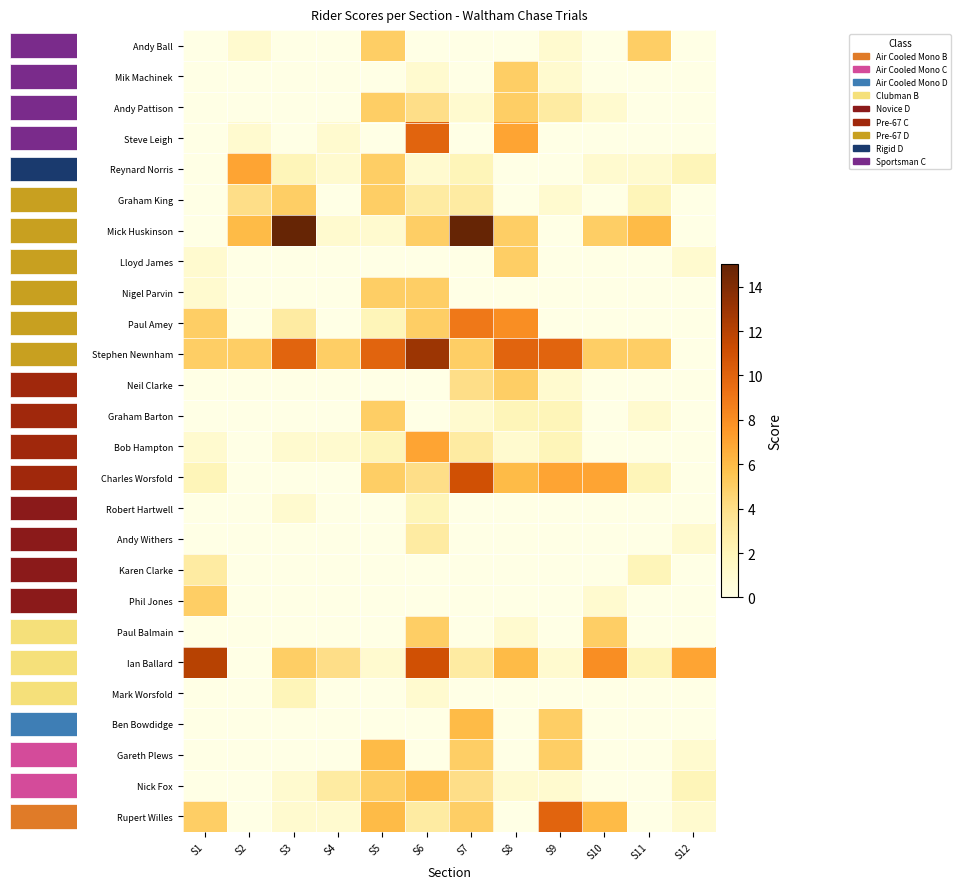

Reading right to left, what are all the values shown in this chart?

Andy Ball: S12=0	S11=5	S10=0	S9=1	S8=0	S7=0	S6=0	S5=5	S4=0	S3=0	S2=1	S1=0
Mik Machinek: S12=0	S11=0	S10=0	S9=1	S8=5	S7=0	S6=1	S5=0	S4=0	S3=0	S2=0	S1=0
Andy Pattison: S12=0	S11=0	S10=1	S9=3	S8=5	S7=1	S6=4	S5=5	S4=0	S3=0	S2=0	S1=0
Steve Leigh: S12=0	S11=0	S10=0	S9=0	S8=7	S7=0	S6=10	S5=0	S4=1	S3=0	S2=1	S1=0
Reynard Norris: S12=2	S11=1	S10=1	S9=0	S8=0	S7=2	S6=1	S5=5	S4=1	S3=2	S2=7	S1=0
Graham King: S12=0	S11=2	S10=0	S9=1	S8=0	S7=3	S6=3	S5=5	S4=0	S3=5	S2=4	S1=0
Mick Huskinson: S12=0	S11=6	S10=5	S9=0	S8=5	S7=15	S6=5	S5=1	S4=1	S3=15	S2=6	S1=0
Lloyd James: S12=1	S11=0	S10=0	S9=0	S8=5	S7=0	S6=0	S5=0	S4=0	S3=0	S2=0	S1=1
Nigel Parvin: S12=0	S11=0	S10=0	S9=0	S8=0	S7=0	S6=5	S5=5	S4=0	S3=0	S2=0	S1=1
Paul Amey: S12=0	S11=0	S10=0	S9=0	S8=8	S7=9	S6=5	S5=2	S4=0	S3=3	S2=0	S1=5
Stephen Newnham: S12=0	S11=5	S10=5	S9=10	S8=10	S7=5	S6=13	S5=10	S4=5	S3=10	S2=5	S1=5
Neil Clarke: S12=0	S11=0	S10=0	S9=1	S8=5	S7=4	S6=0	S5=0	S4=0	S3=0	S2=0	S1=0
Graham Barton: S12=0	S11=1	S10=0	S9=2	S8=2	S7=1	S6=0	S5=5	S4=0	S3=0	S2=0	S1=0
Bob Hampton: S12=0	S11=0	S10=0	S9=2	S8=1	S7=3	S6=7	S5=2	S4=1	S3=1	S2=0	S1=1
Charles Worsfold: S12=0	S11=2	S10=7	S9=7	S8=6	S7=11	S6=4	S5=5	S4=0	S3=0	S2=0	S1=2
Robert Hartwell: S12=0	S11=0	S10=0	S9=0	S8=0	S7=0	S6=2	S5=0	S4=0	S3=1	S2=0	S1=0
Andy Withers: S12=1	S11=0	S10=0	S9=0	S8=0	S7=0	S6=3	S5=0	S4=0	S3=0	S2=0	S1=0
Karen Clarke: S12=0	S11=2	S10=0	S9=0	S8=0	S7=0	S6=0	S5=0	S4=0	S3=0	S2=0	S1=3
Phil Jones: S12=0	S11=0	S10=1	S9=0	S8=0	S7=0	S6=0	S5=0	S4=0	S3=0	S2=0	S1=5
Paul Balmain: S12=0	S11=0	S10=5	S9=0	S8=1	S7=0	S6=5	S5=0	S4=0	S3=0	S2=0	S1=0
Ian Ballard: S12=7	S11=2	S10=8	S9=1	S8=6	S7=3	S6=11	S5=1	S4=4	S3=5	S2=0	S1=12
Mark Worsfold: S12=0	S11=0	S10=0	S9=0	S8=0	S7=0	S6=1	S5=0	S4=0	S3=2	S2=0	S1=0
Ben Bowdidge: S12=0	S11=0	S10=0	S9=5	S8=0	S7=6	S6=0	S5=0	S4=0	S3=0	S2=0	S1=0
Gareth Plews: S12=1	S11=0	S10=0	S9=5	S8=0	S7=5	S6=0	S5=6	S4=0	S3=0	S2=0	S1=0
Nick Fox: S12=2	S11=0	S10=0	S9=1	S8=1	S7=4	S6=6	S5=5	S4=3	S3=1	S2=0	S1=0
Rupert Willes: S12=1	S11=0	S10=6	S9=10	S8=0	S7=5	S6=3	S5=6	S4=1	S3=1	S2=0	S1=5